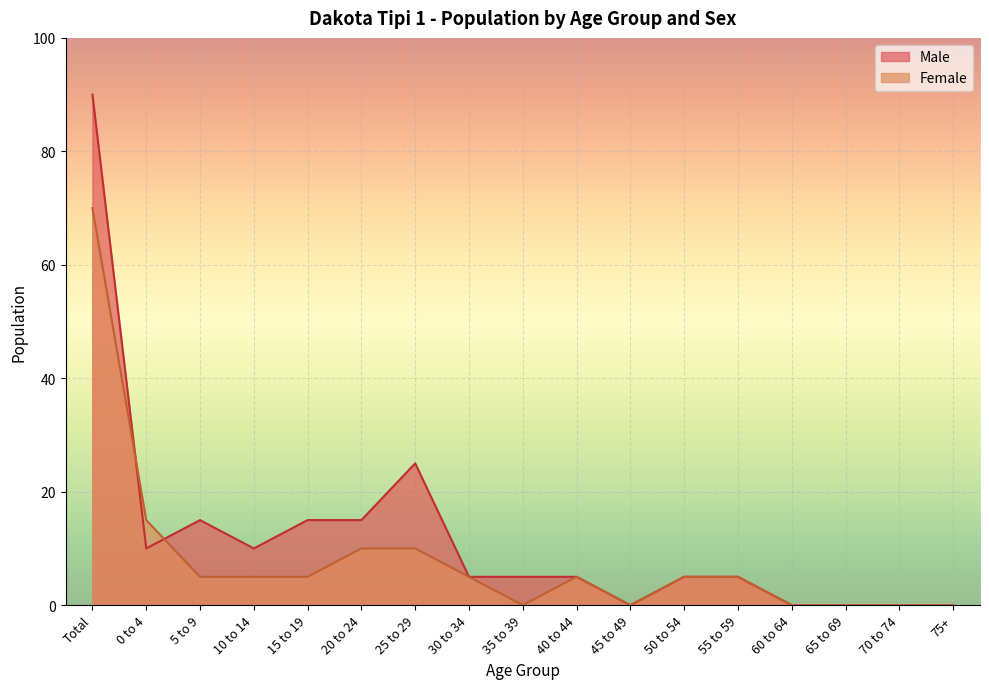

How many times do Male and Female cross each other?

2